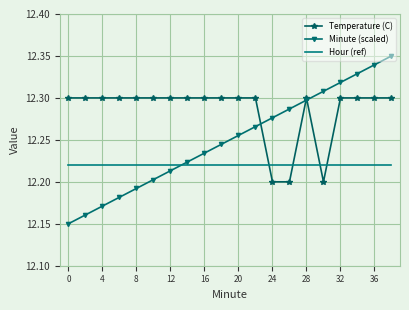

True or false: Minute (scaled) has more than 0 interior local peaks.

False